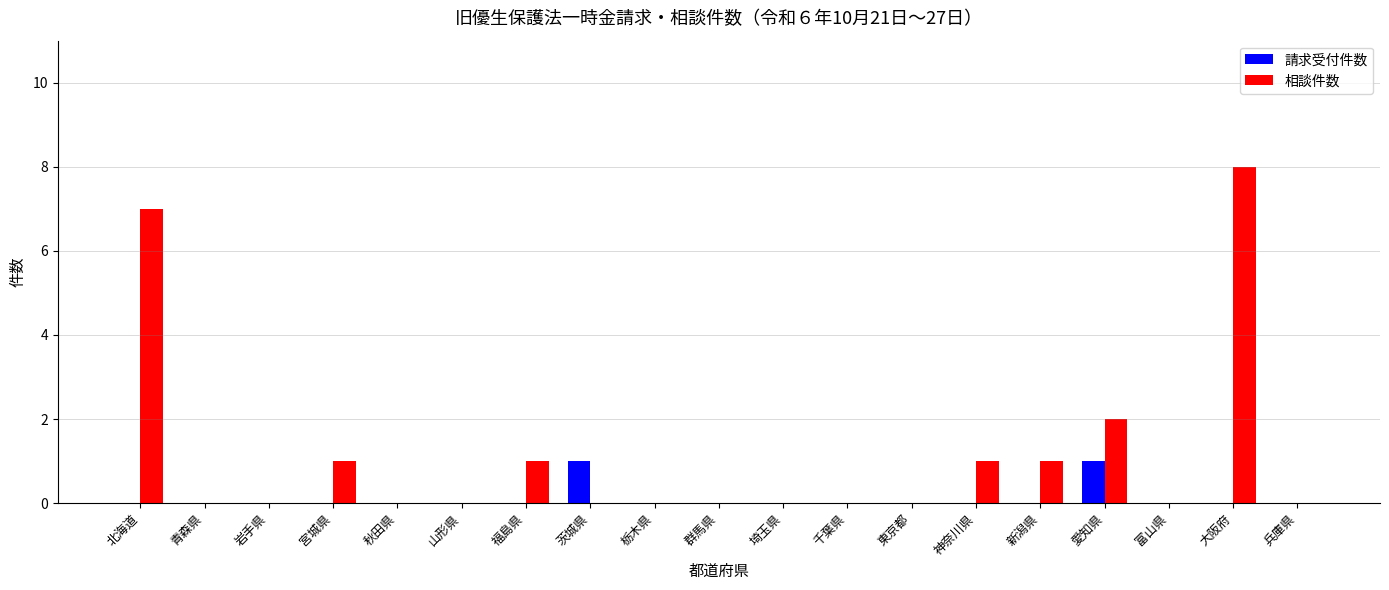

Reading right to left, list all the values displayed in this chart.

請求受付件数: 兵庫県=0	大阪府=0	富山県=0	愛知県=1	新潟県=0	神奈川県=0	東京都=0	千葉県=0	埼玉県=0	群馬県=0	栃木県=0	茨城県=1	福島県=0	山形県=0	秋田県=0	宮城県=0	岩手県=0	青森県=0	北海道=0
相談件数: 兵庫県=0	大阪府=8	富山県=0	愛知県=2	新潟県=1	神奈川県=1	東京都=0	千葉県=0	埼玉県=0	群馬県=0	栃木県=0	茨城県=0	福島県=1	山形県=0	秋田県=0	宮城県=1	岩手県=0	青森県=0	北海道=7